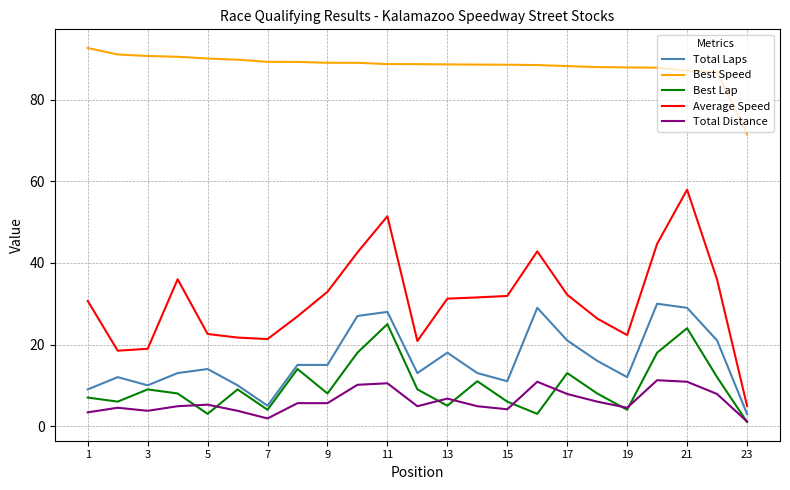

True or false: Best Speed and Total Laps intersect in this chart.

False